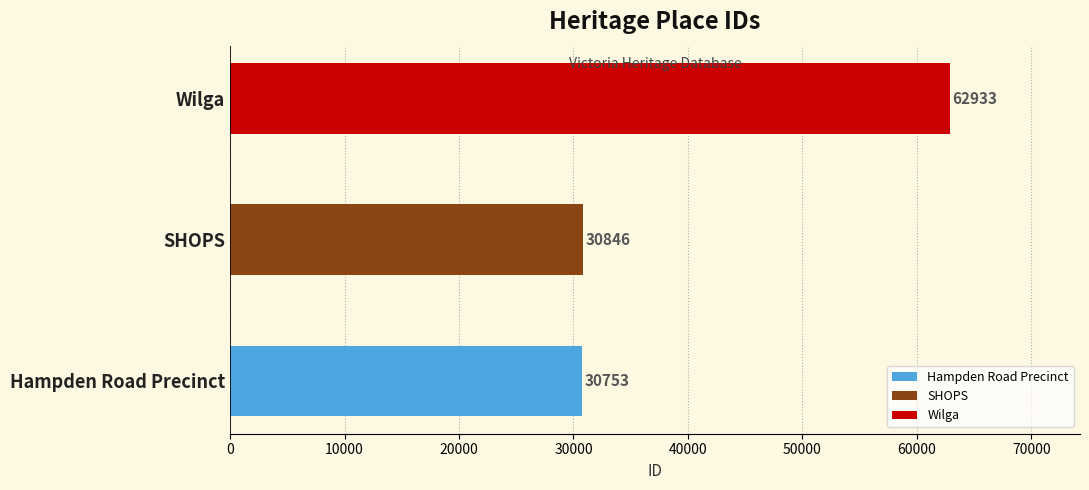

Does the chart contain any negative values?

No